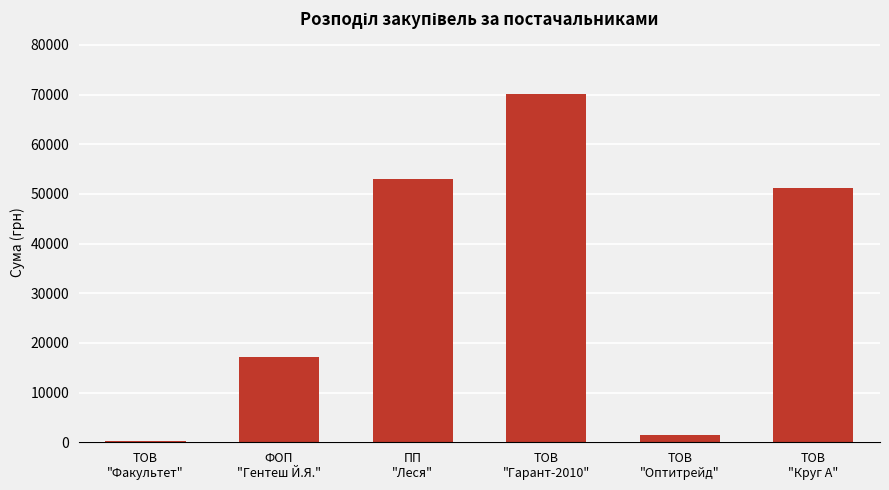

What is the greatest value displayed?

70149.9